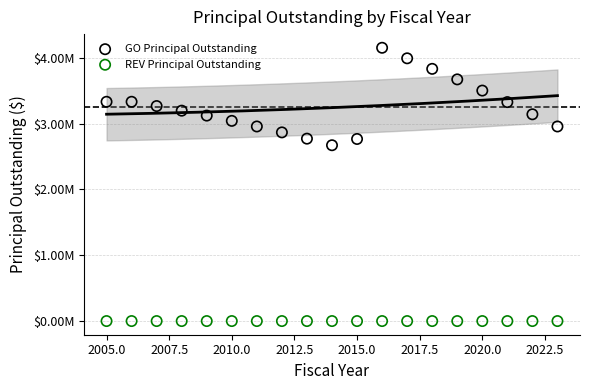

What are all the series names shown in the legend?

GO Principal Outstanding, REV Principal Outstanding